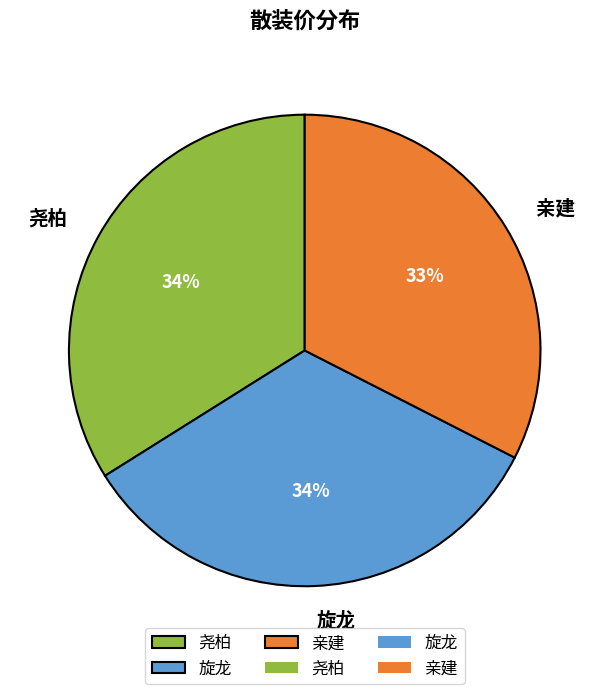

How many segments does this pie chart have?

3